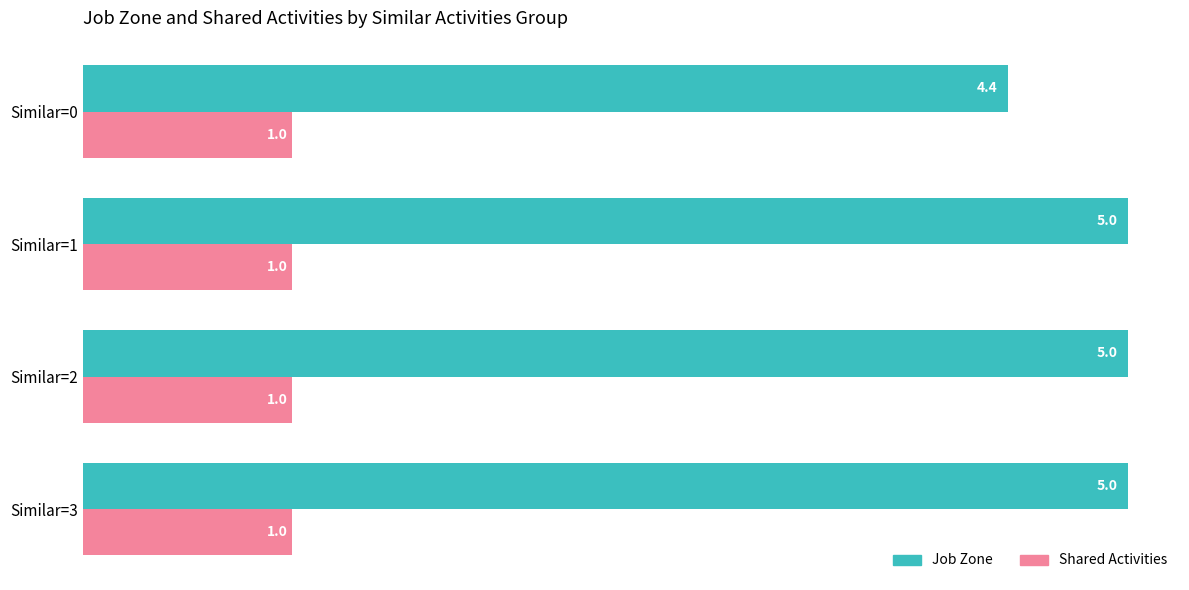

The value of Job Zone at Similar=3 is 5.0. True or false?

True